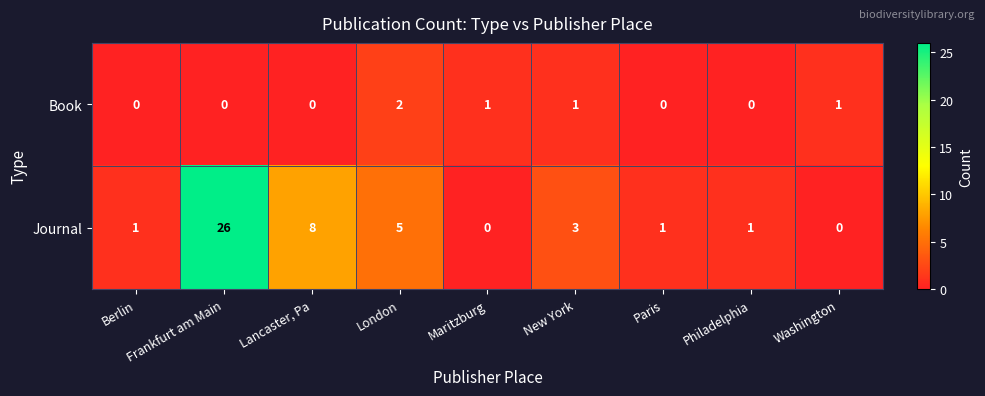

Which category has the highest value in the Journal series?

Frankfurt am Main